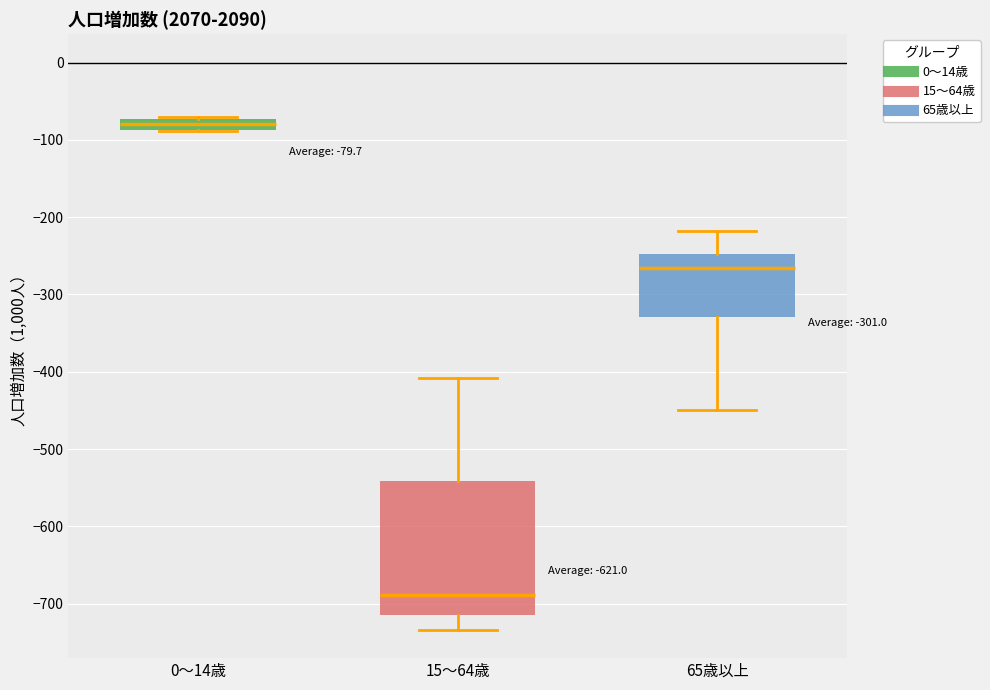

Comparing the boxes themselves (not the whiskers), which one is the tallest?

15～64歳